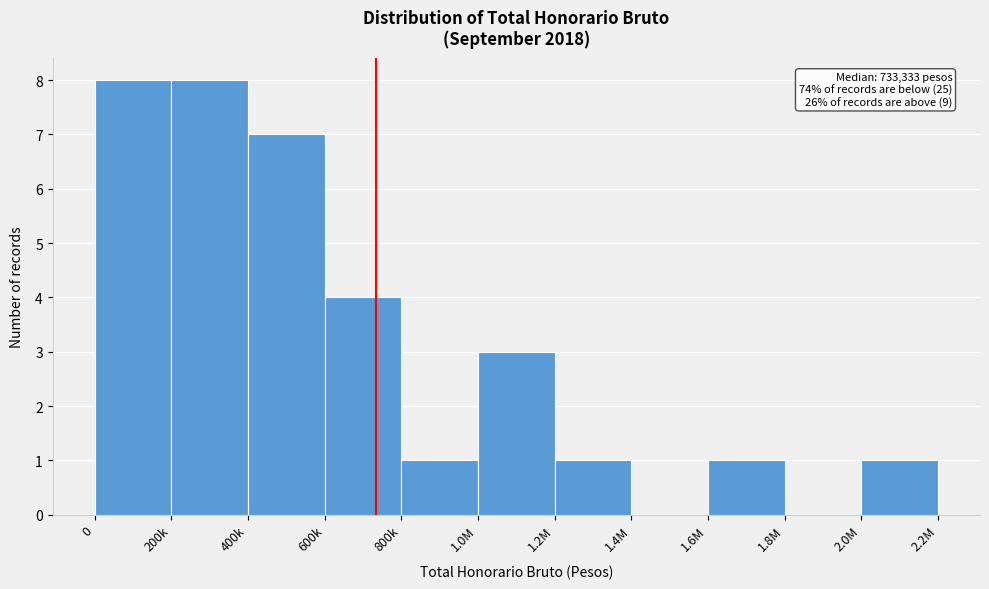

Reading right to left, list all the values displayed in this chart.

2.0M=1	1.8M=0	1.6M=1	1.4M=0	1.2M=1	1.0M=3	800k=1	600k=4	400k=7	200k=8	0=8